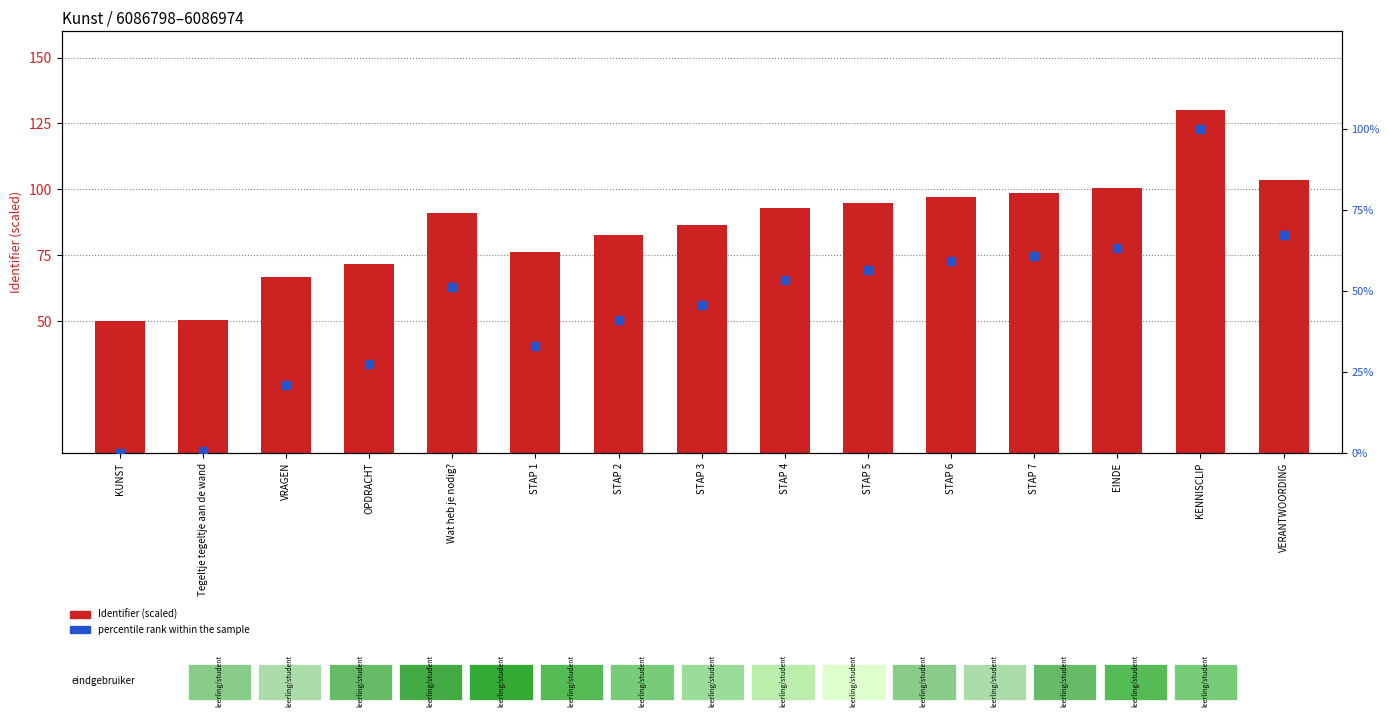

Which series has the widest spread of Y values?

percentile rank within the sample